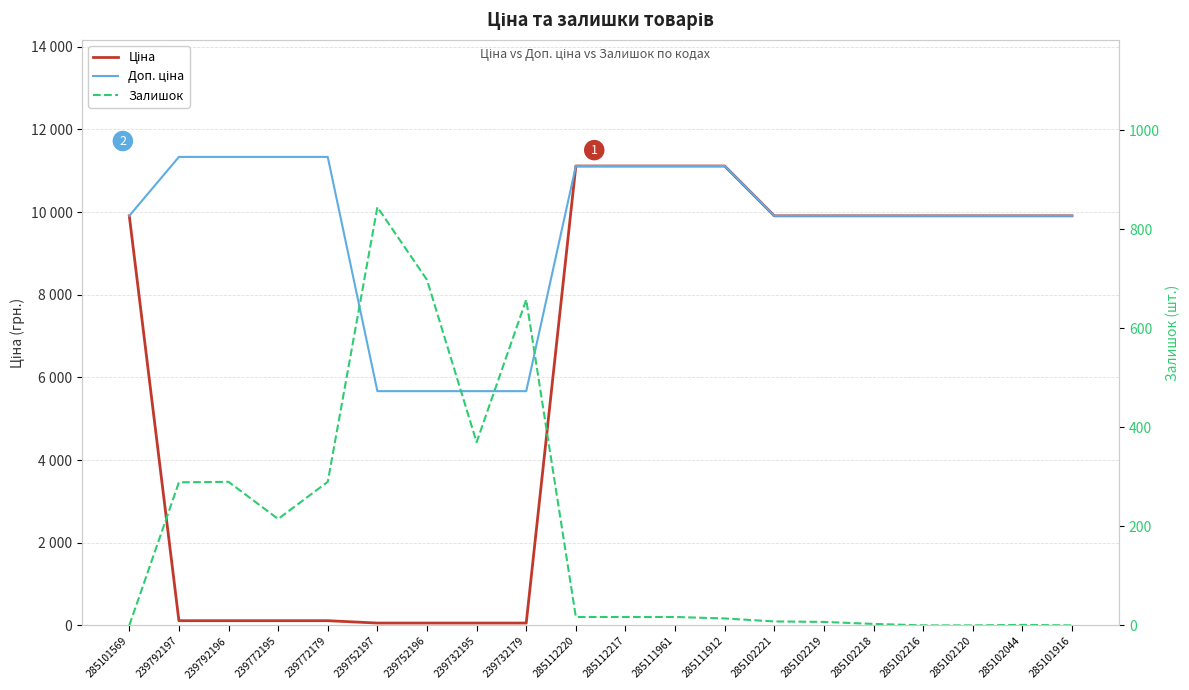

Which category has the highest value in the Доп. ціна series?

239792197